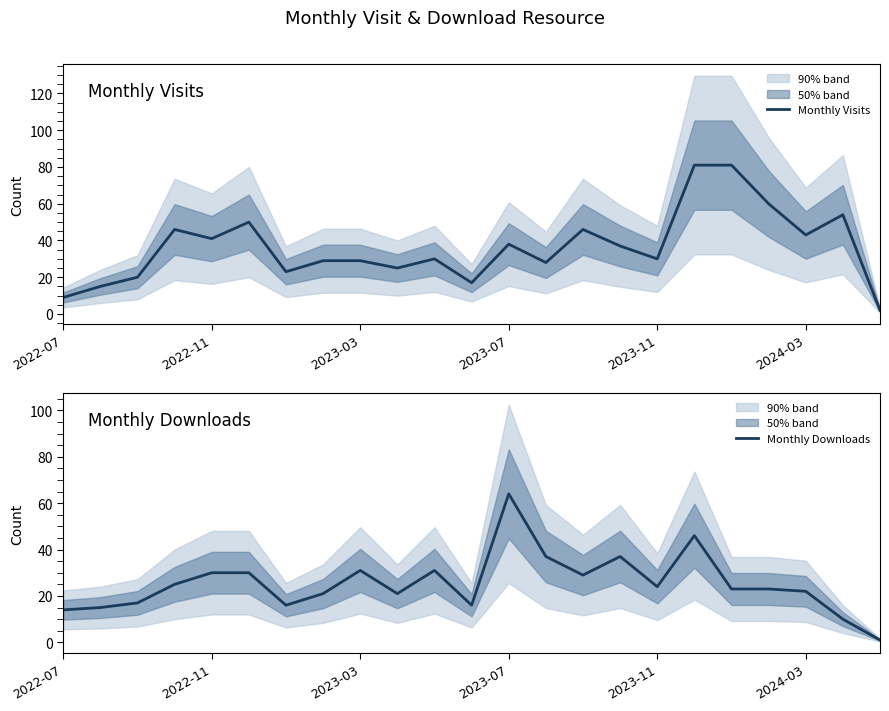

Read the Monthly Downloads value at 13, to the nearest 10.

40